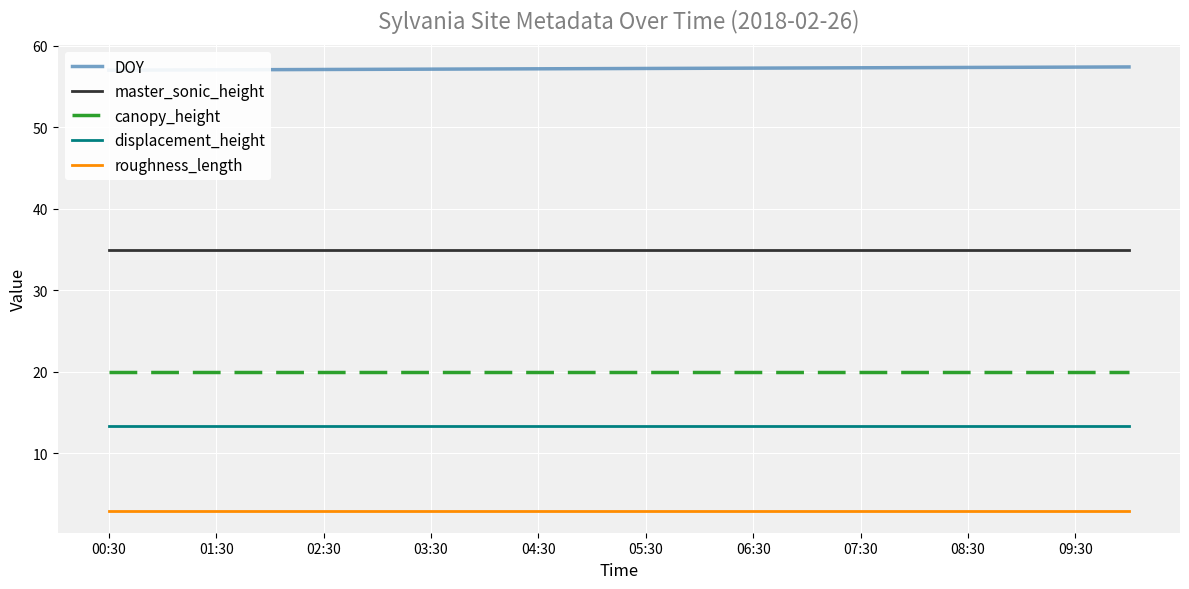

What is the maximum value for displacement_height?

13.4